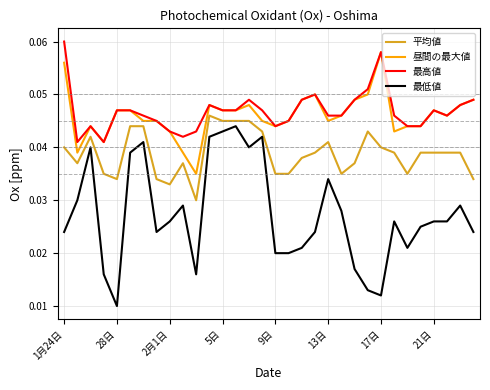

True or false: 平均値 and 最高値 cross at least once.

False